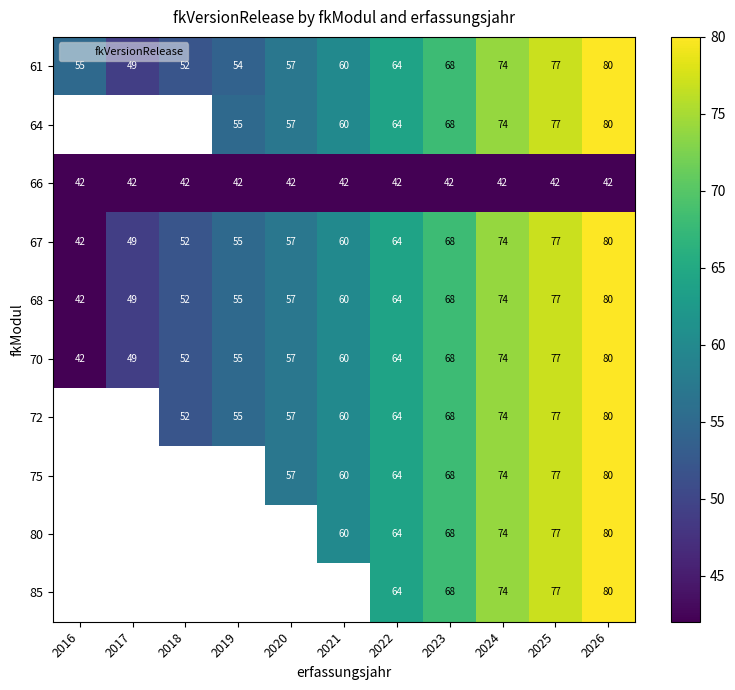

Which series has the widest spread of values?

67